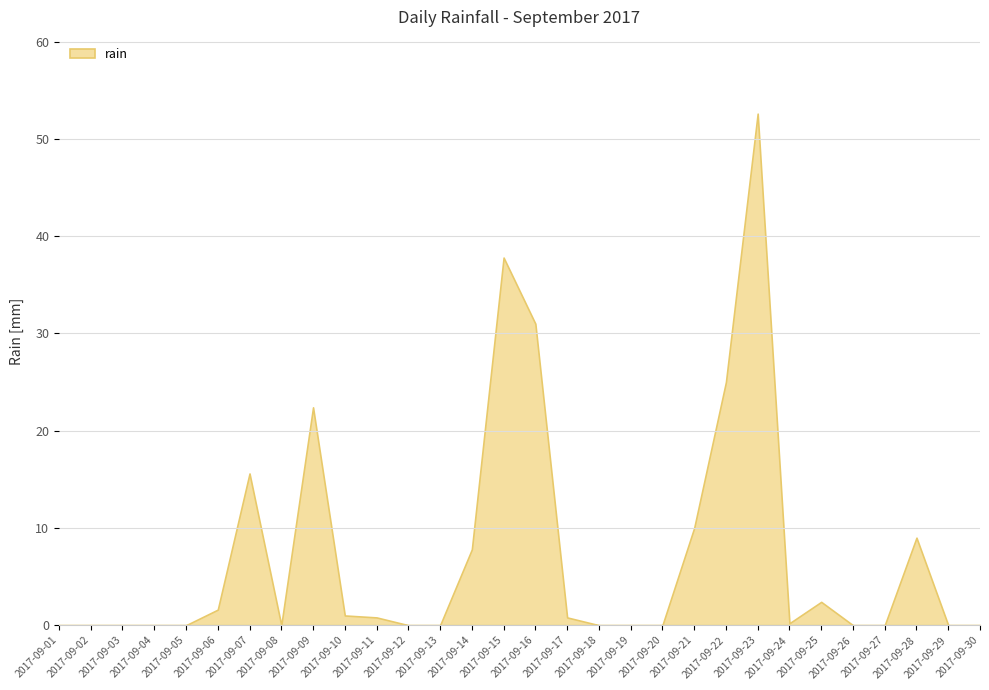

Reading right to left, transcribe all the data shown in this chart.

0.0	0.0	9.0	0.0	0.0	2.4	0.2	52.6	25.0	10.0	0.0	0.0	0.0	0.8	31.0	37.8	7.8	0.0	0.0	0.8	1.0	22.4	0.0	15.6	1.6	0.0	0.0	0.0	0.0	0.0